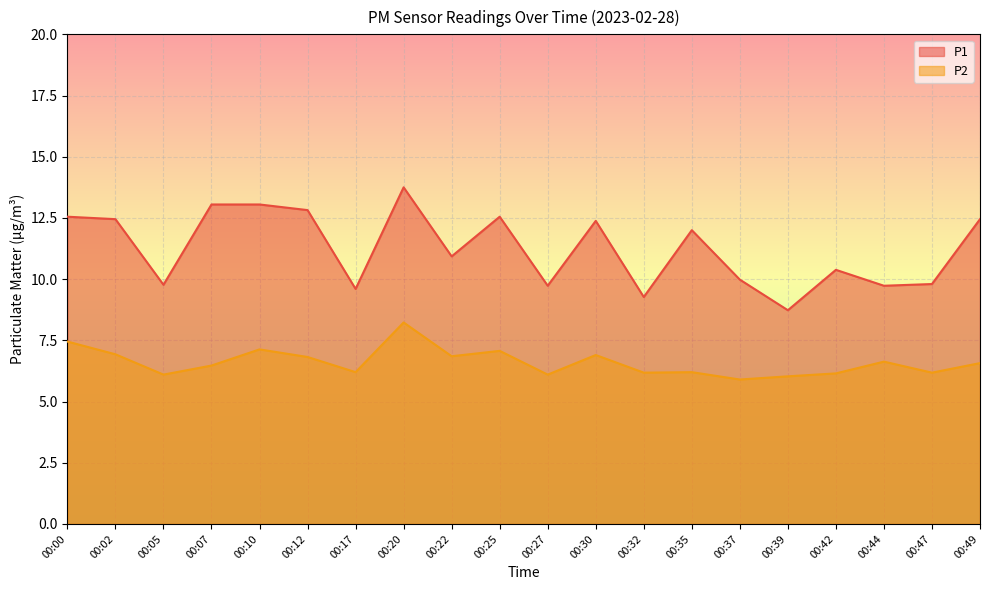

At which category is the sum across all series the highest?

00:20